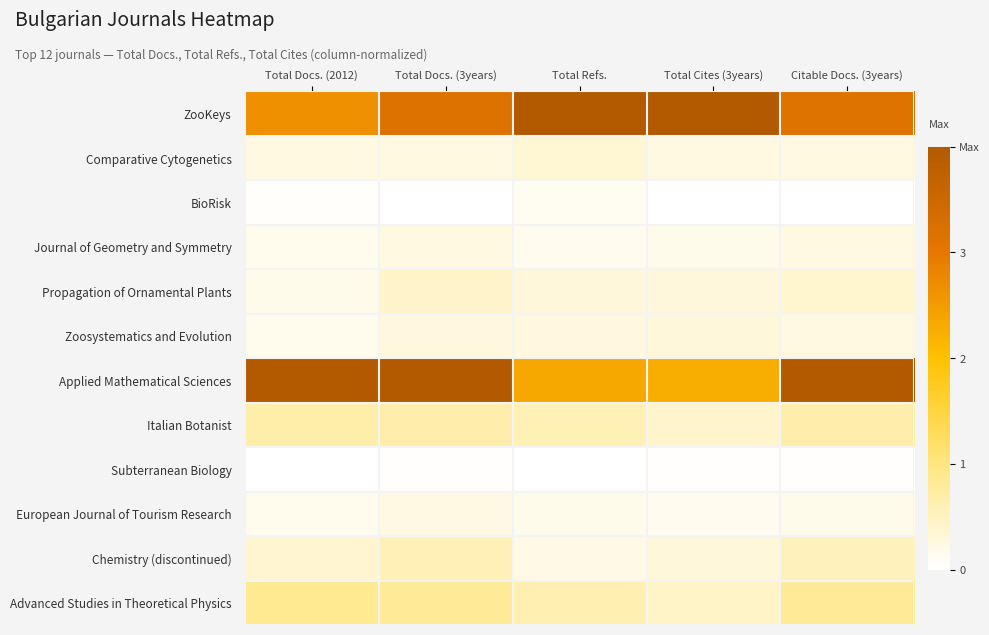

At how many categories does at least one series exceed 0?

5